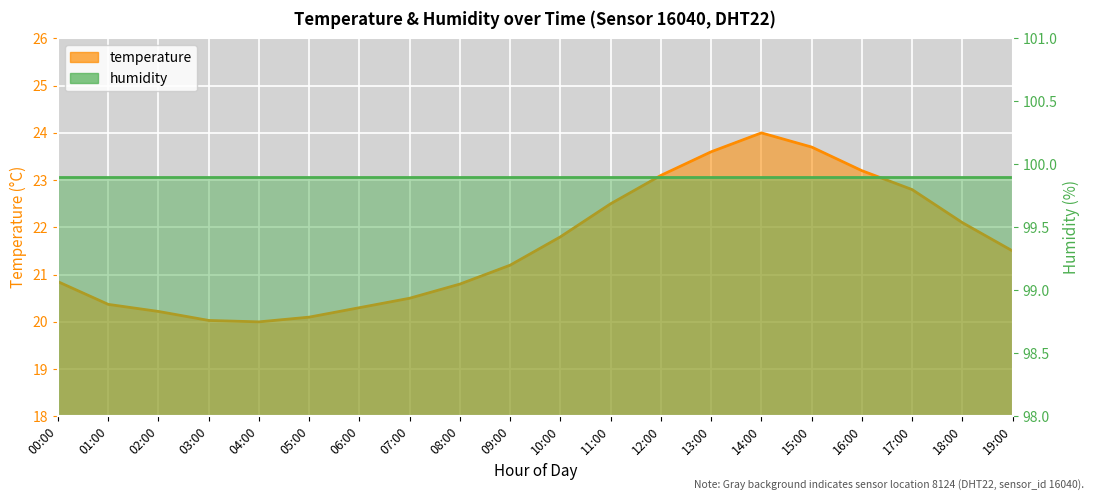

Reading left to right, list all the values displayed in this chart.

00:00=20.9	01:00=20.4	02:00=20.2	03:00=20.0	04:00=20.0	05:00=20.1	06:00=20.3	07:00=20.5	08:00=20.8	09:00=21.2	10:00=21.8	11:00=22.5	12:00=23.1	13:00=23.6	14:00=24.0	15:00=23.7	16:00=23.2	17:00=22.8	18:00=22.1	19:00=21.5